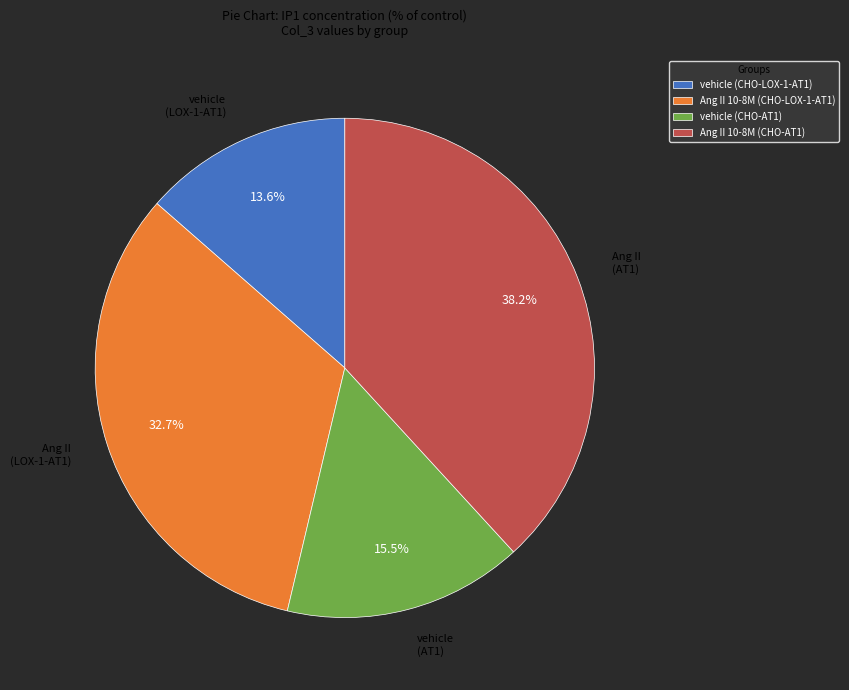

Do vehicle (CHO-LOX-1-AT1) and Ang II 10-8M (CHO-LOX-1-AT1) together represent more than half of the pie?

No